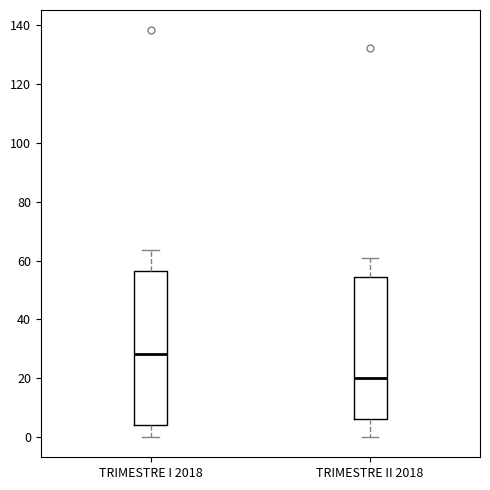

Reading left to right, read every box against the y-axis: the position of its median line, the range the box covers, and the ends of its whiskers. The values are not printed on the chart, so give them approximately, as read against the axis.

TRIMESTRE I 2018: median 28, box 4 to 56, whiskers 0 to 64
TRIMESTRE II 2018: median 20, box 6 to 54, whiskers 0 to 60